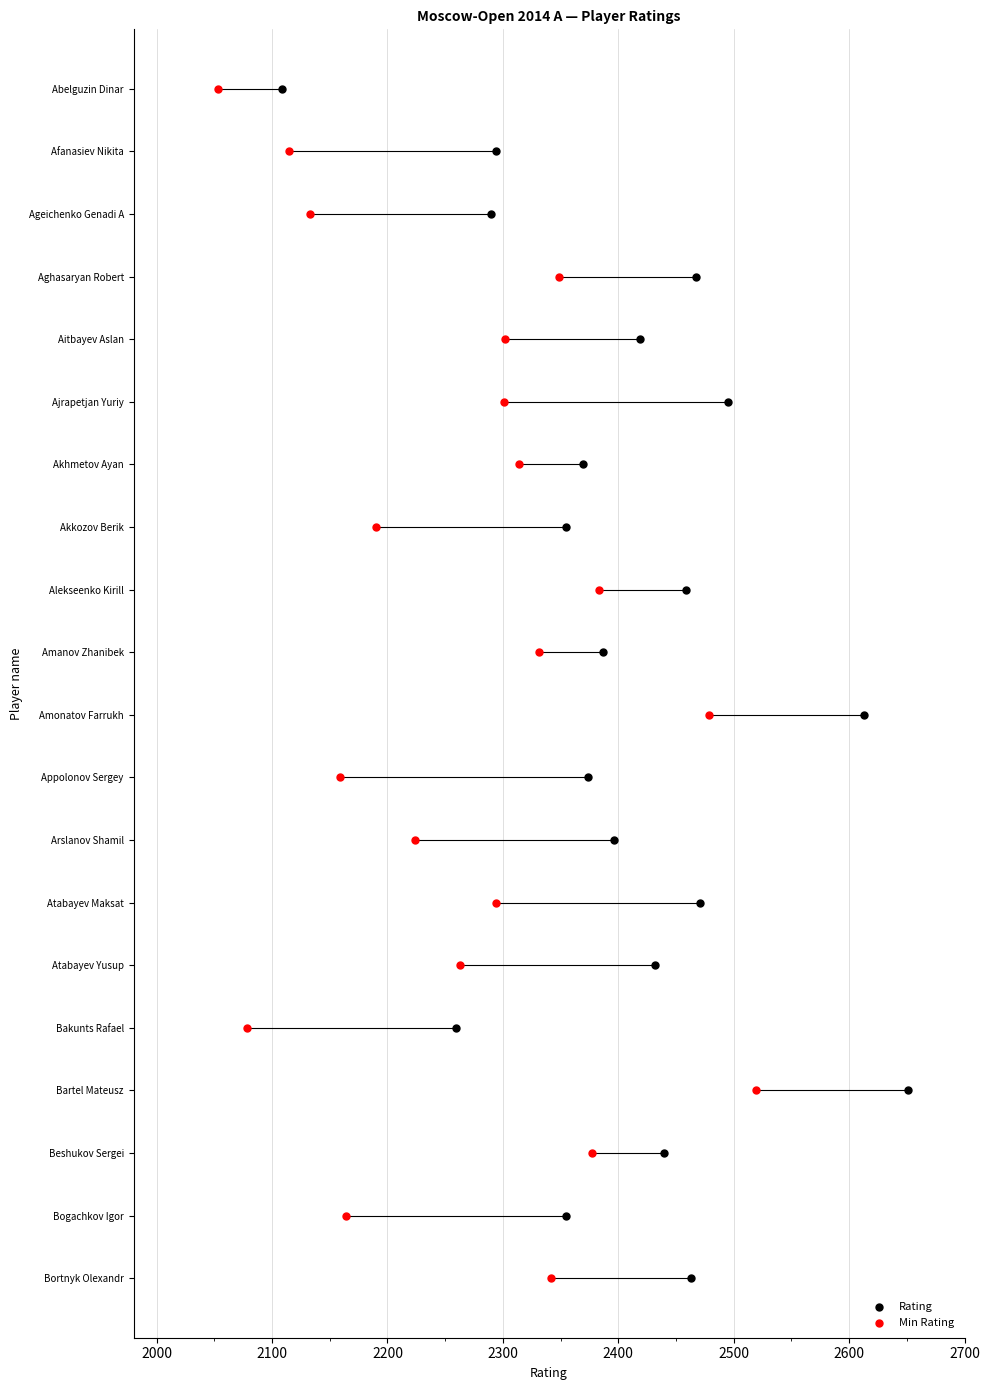

Which series has the widest spread of Y values?

Rating